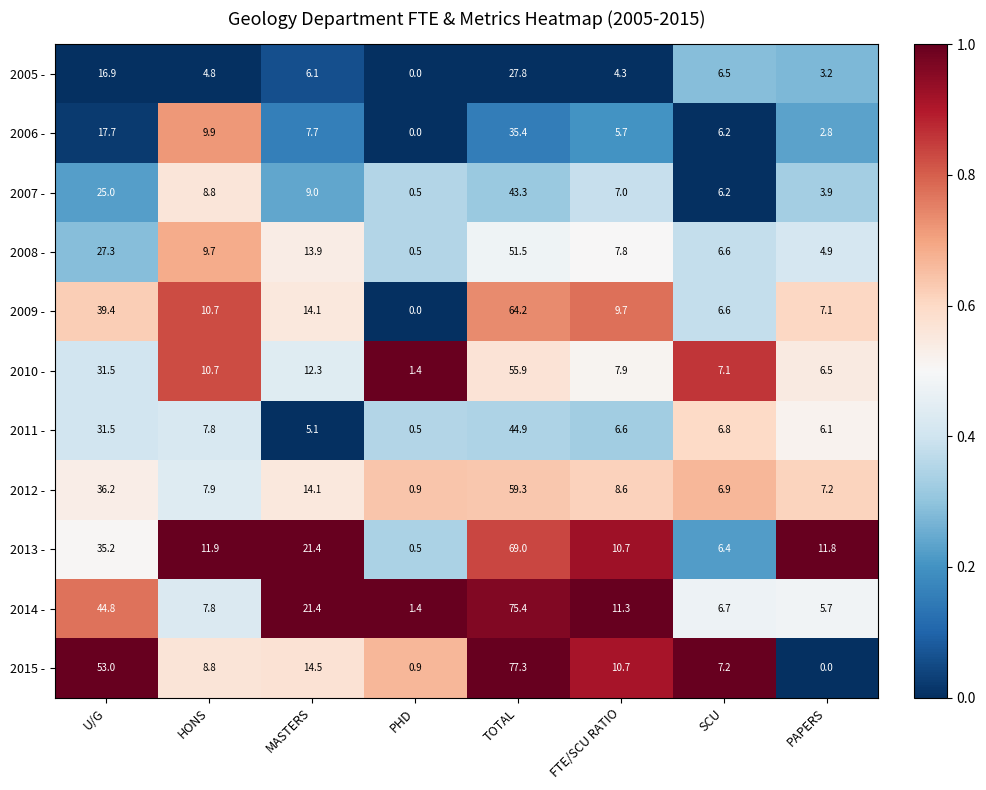

The value of 2015 - at FTE/SCU RATIO is 10.7. True or false?

True